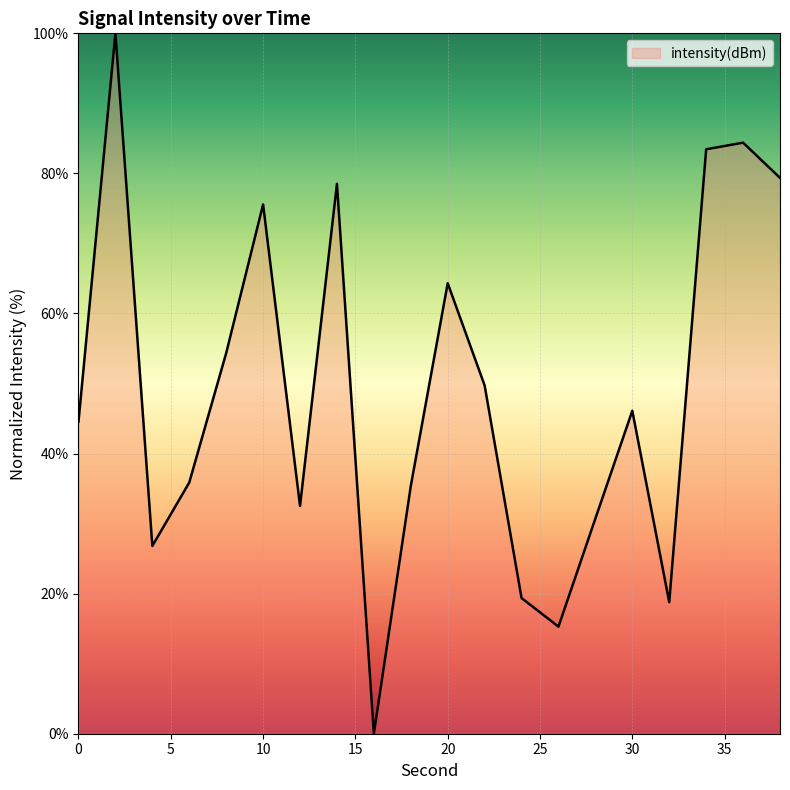

What is the difference between the maximum and minimum values?

100.0